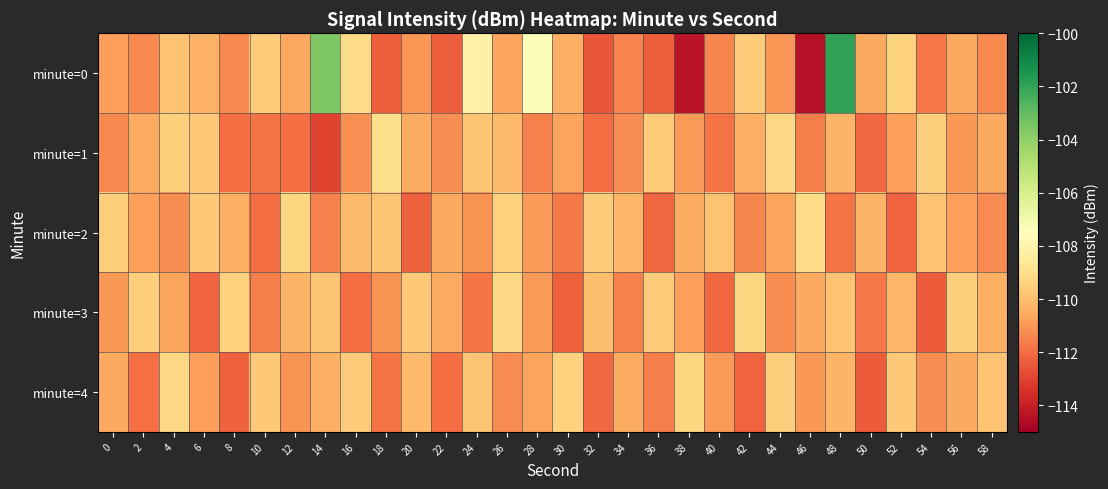

What is the minimum value shown in the chart?

-114.4